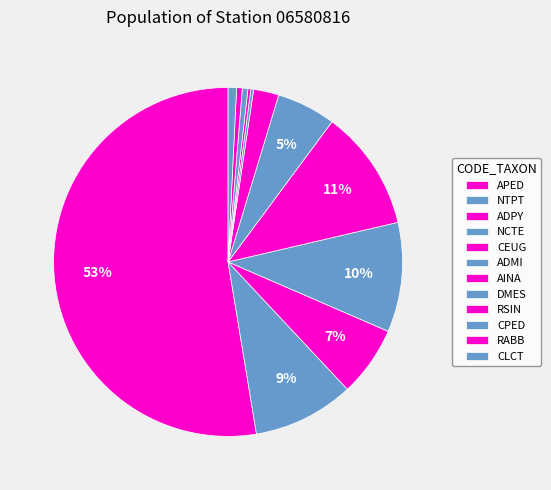

The CPED slice represents 12% of the pie. True or false?

False